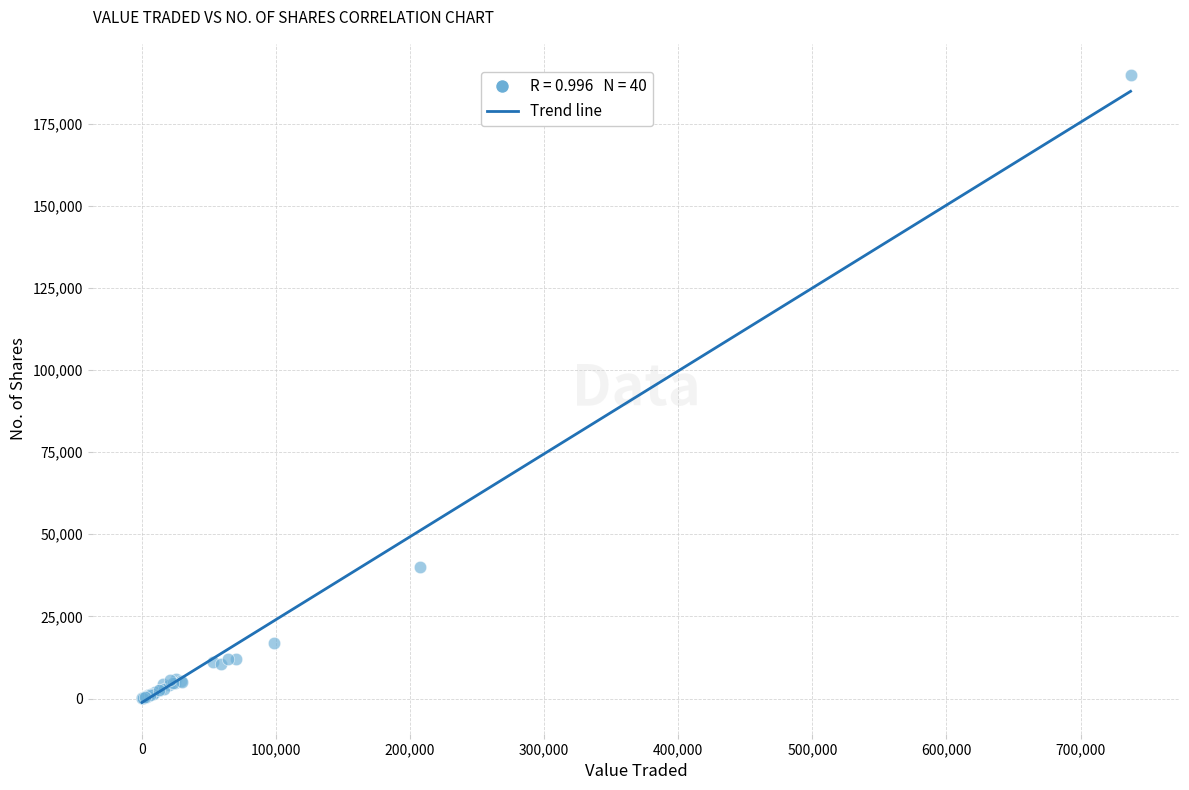

What Y value in the scatter plot is closest to 94882?

40000